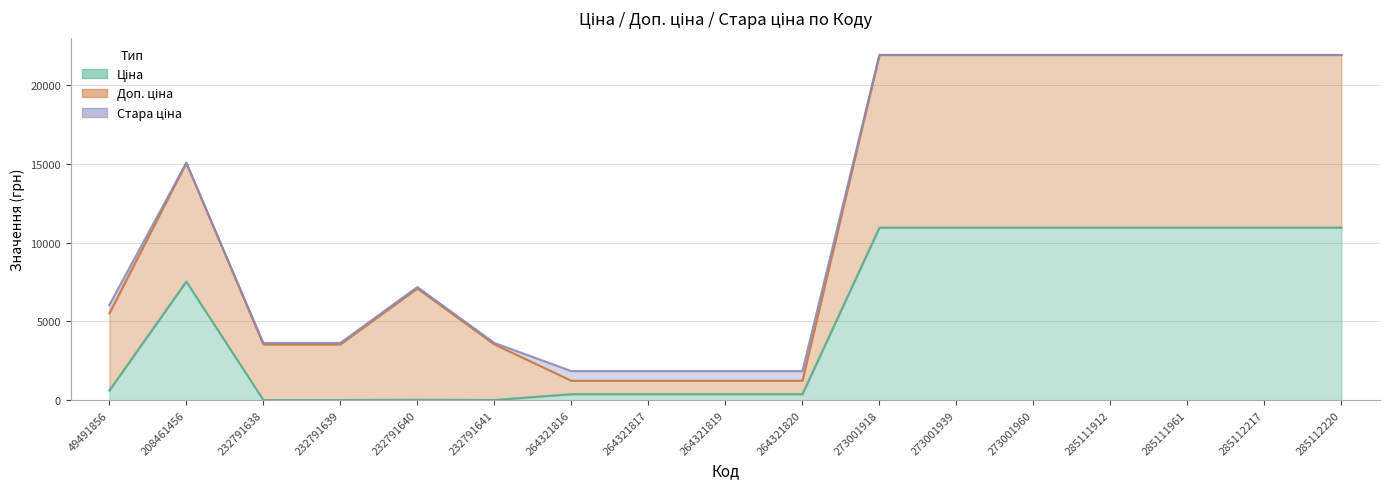

Reading left to right, extract all data points from this chart.

Ціна: 611.6	7530.7	15.7	15.7	31.4	15.7	386.9	386.9	386.9	386.9	10952.0	10952.0	10952.0	10952.0	10952.0	10952.0	10952.0
Доп. ціна: 4892.6	7530.7	3529.0	3529.0	7059.0	3529.0	849.0	849.0	849.0	849.0	10952.0	10952.0	10952.0	10952.0	10952.0	10952.0	10952.0
Стара ціна: 536.6	0.0	92.3	92.3	92.3	92.3	615.1	615.1	615.1	615.1	0.0	0.0	0.0	0.0	0.0	0.0	0.0